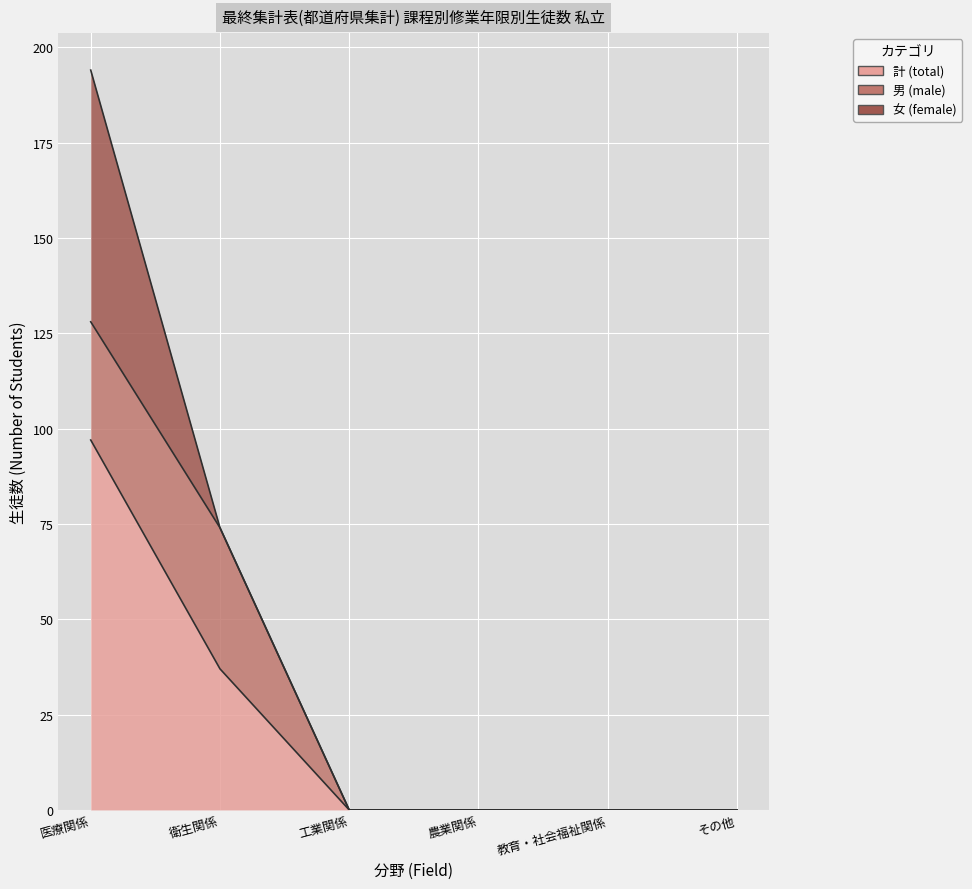

True or false: 男 (male) has more than 1 interior local peaks.

False